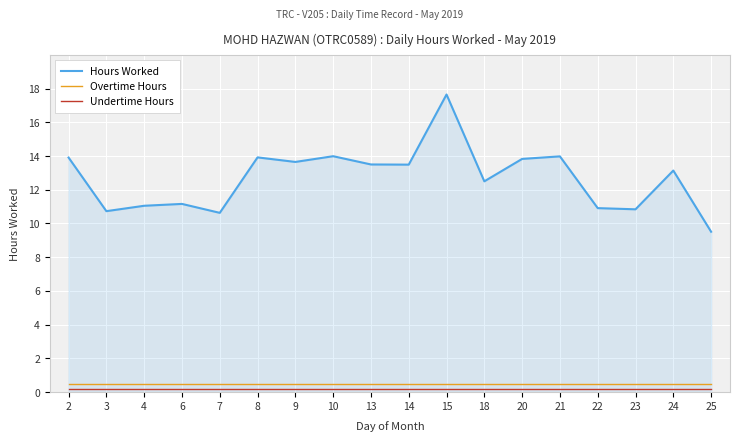

The value of Overtime Hours at 7 is 0.5. True or false?

True